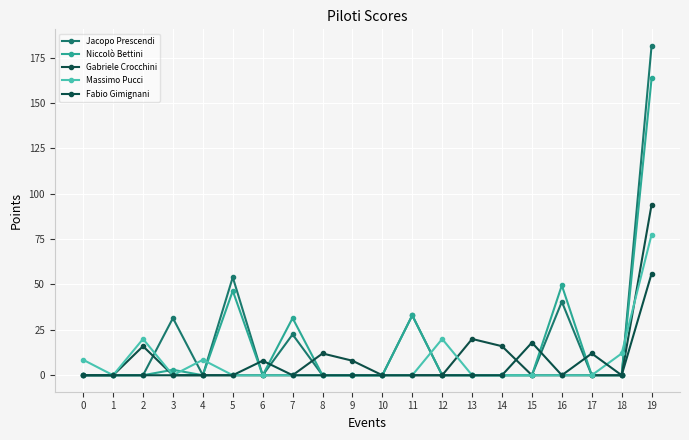

What is the value of the Niccolò Bettini point at the 6th from the left?

46.5